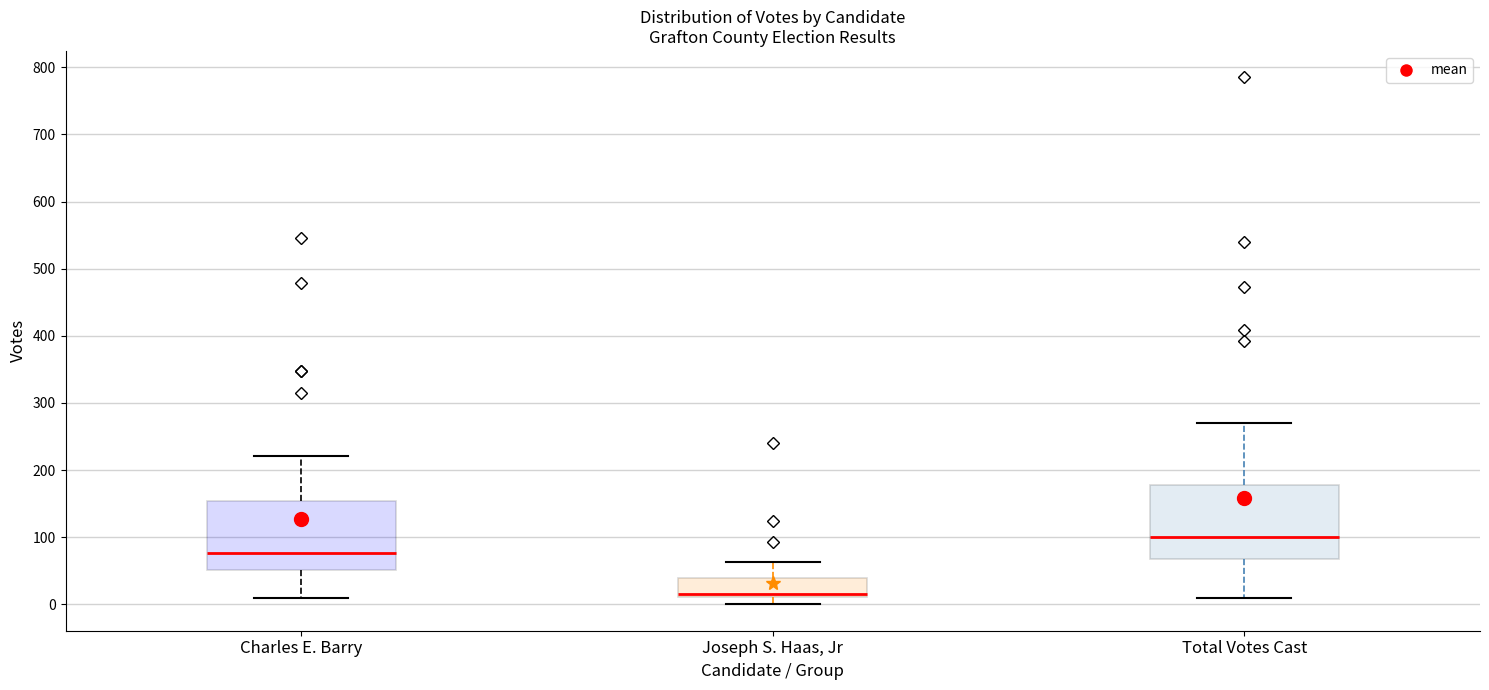

Reading left to right, read every box against the y-axis: the position of its median line, the range the box covers, and the ends of its whiskers. The values are not printed on the chart, so give them approximately, as read against the axis.

Charles E. Barry: median 80, box 50 to 150, whiskers 10 to 220
Joseph S. Haas, Jr: median 20, box 10 to 40, whiskers 0 to 60
Total Votes Cast: median 100, box 70 to 180, whiskers 10 to 270